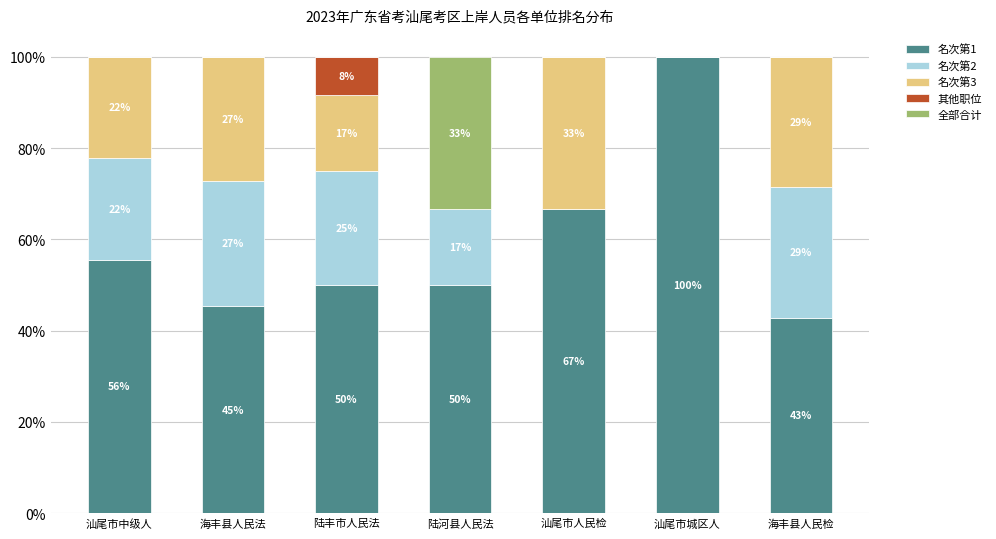

What position from the left is 汕尾市城区人?

6